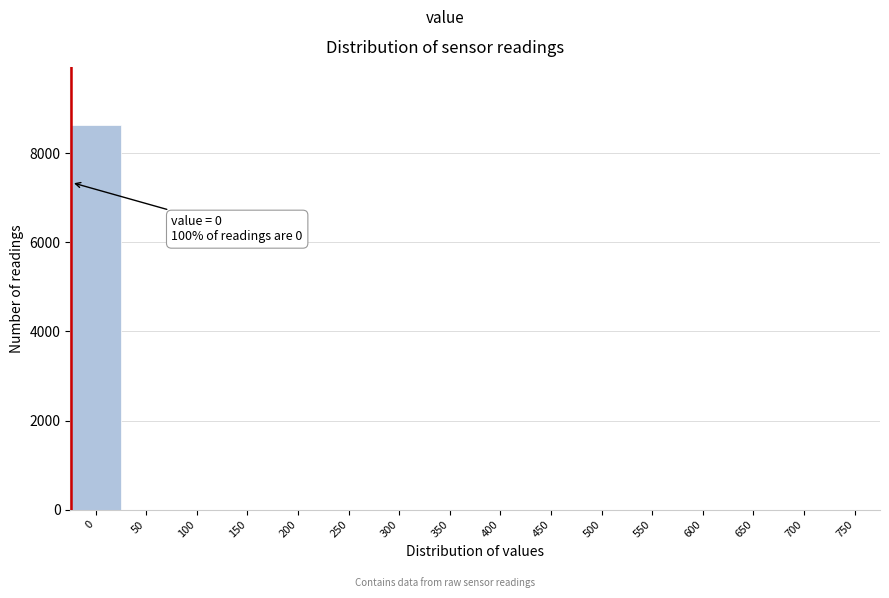

Reading right to left, extract all data points from this chart.

750=0	700=0	650=0	600=0	550=0	500=0	450=0	400=0	350=0	300=0	250=0	200=0	150=0	100=0	50=0	0=8642